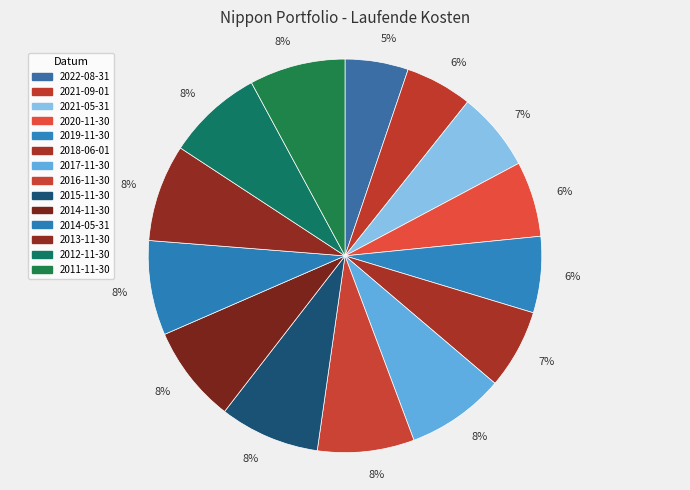

True or false: 2012-11-30 accounts for 8% of the total.

True